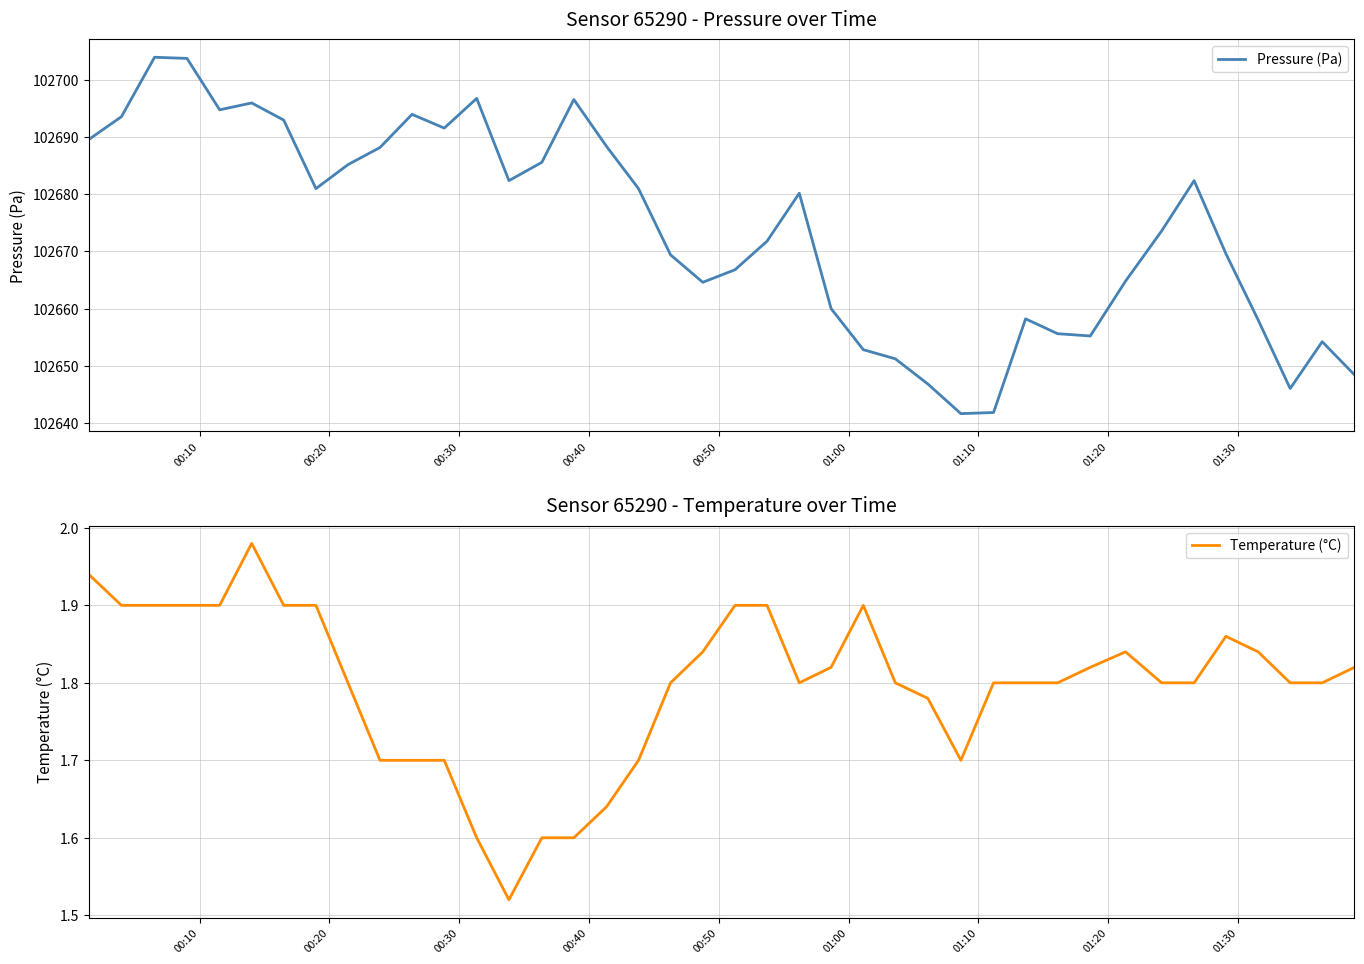

What is the minimum value for Pressure (Pa)?

102641.6